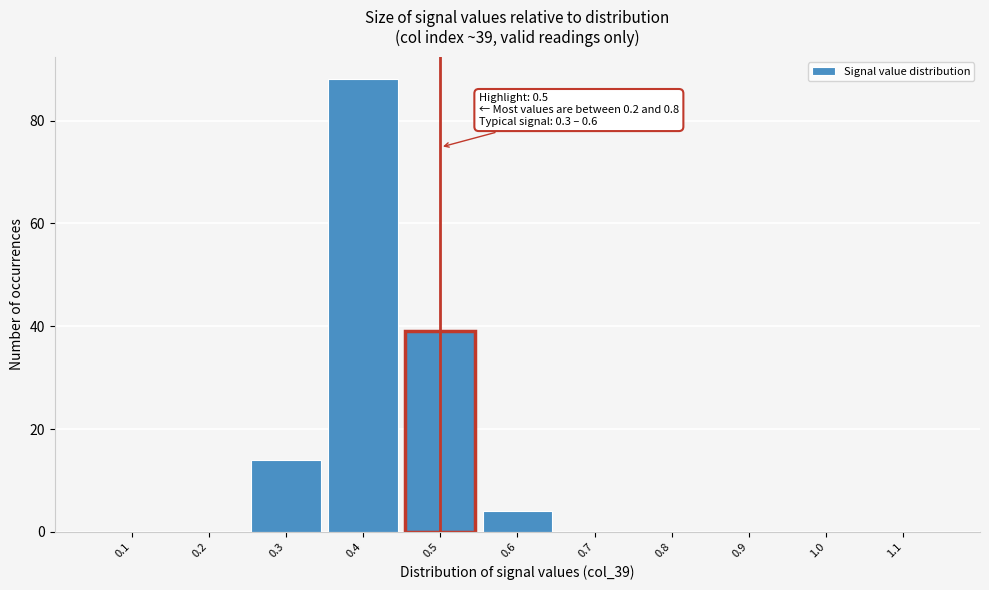

Over which range of the x-axis is the bar tallest?

0.35 to 0.45